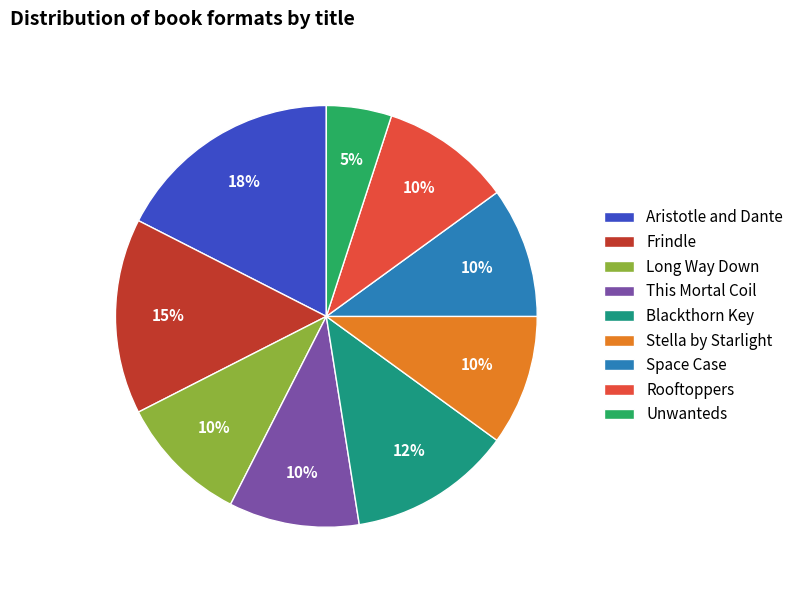

Count the number of slices in the pie.

9